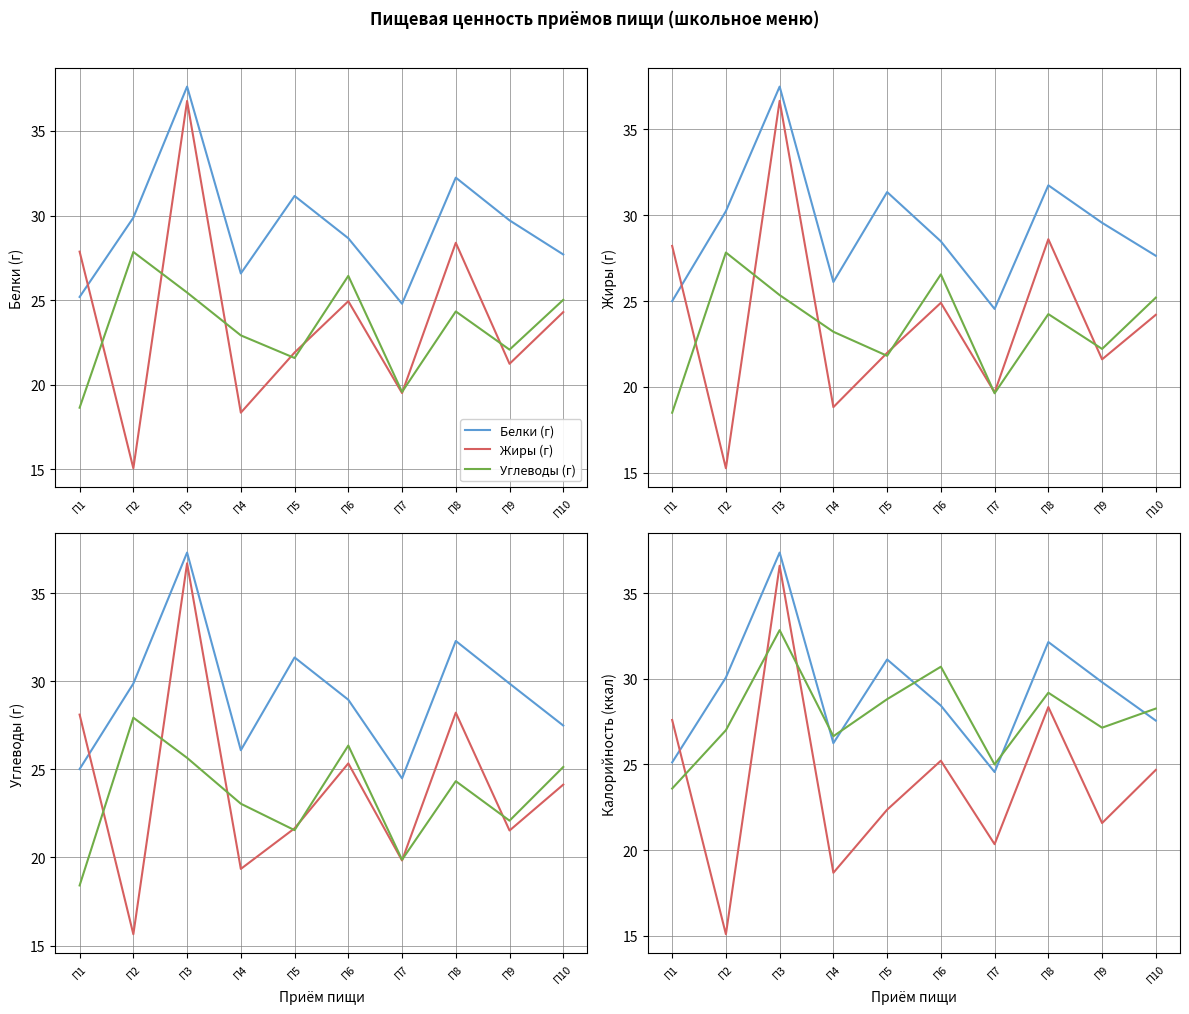

Where does the Жиры (г) series first go above 24?

П1